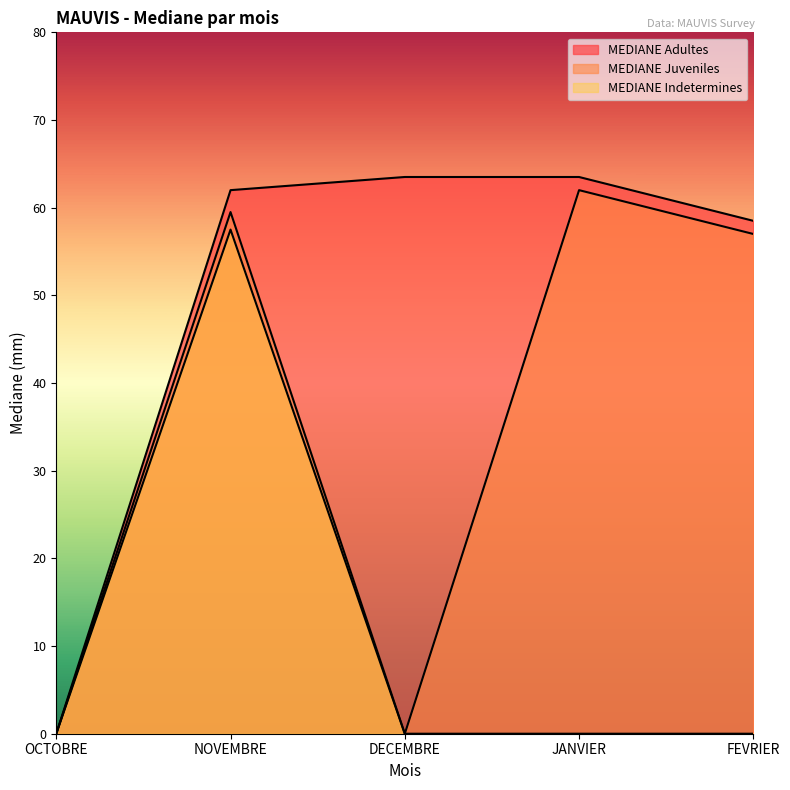

At which label does MEDIANE Adultes first exceed 62?

DECEMBRE